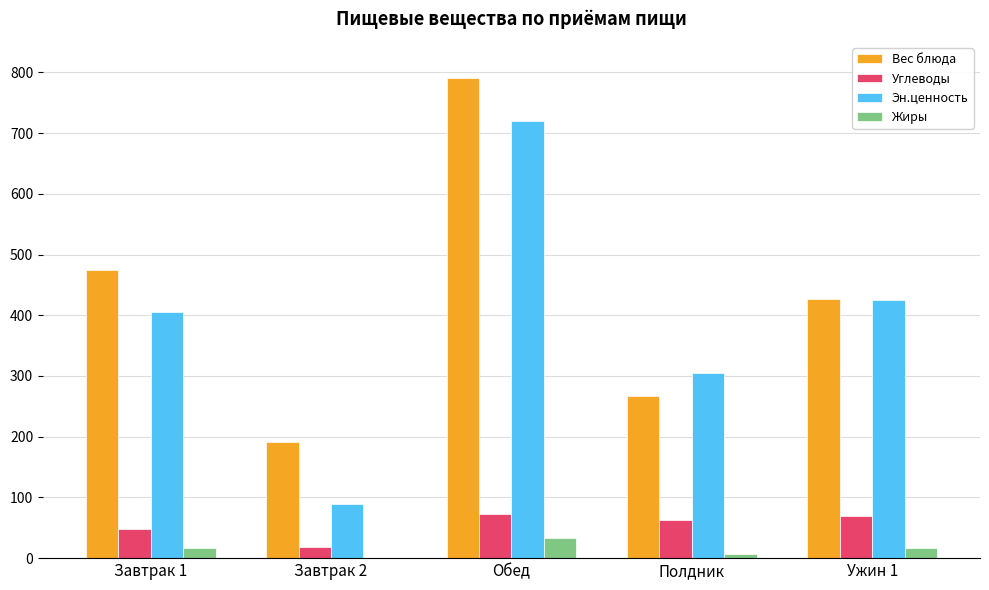

At which label does Жиры first exceed 16?

Завтрак 1